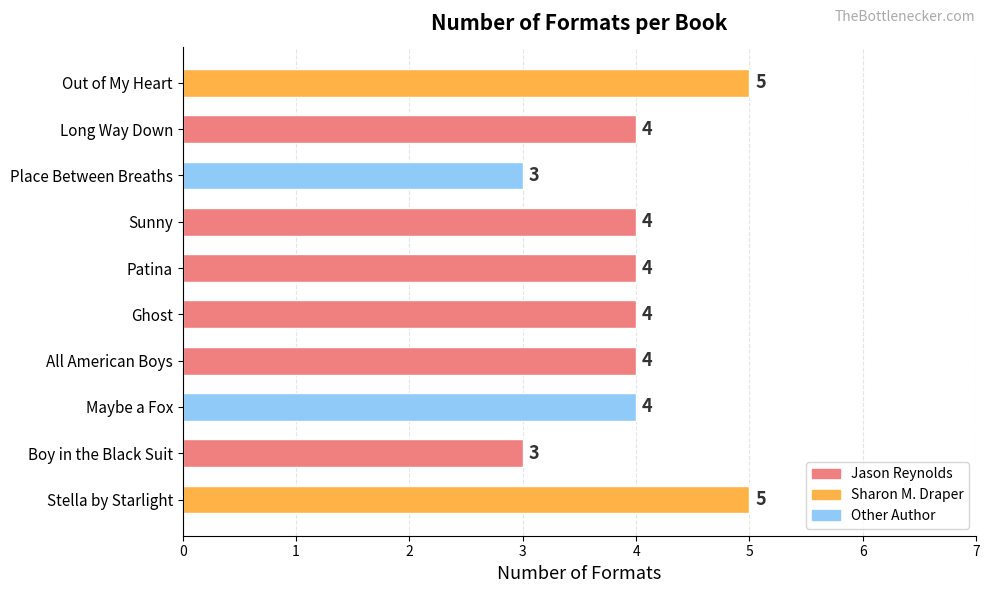

Is it true that the value at Sunny is 3?

False